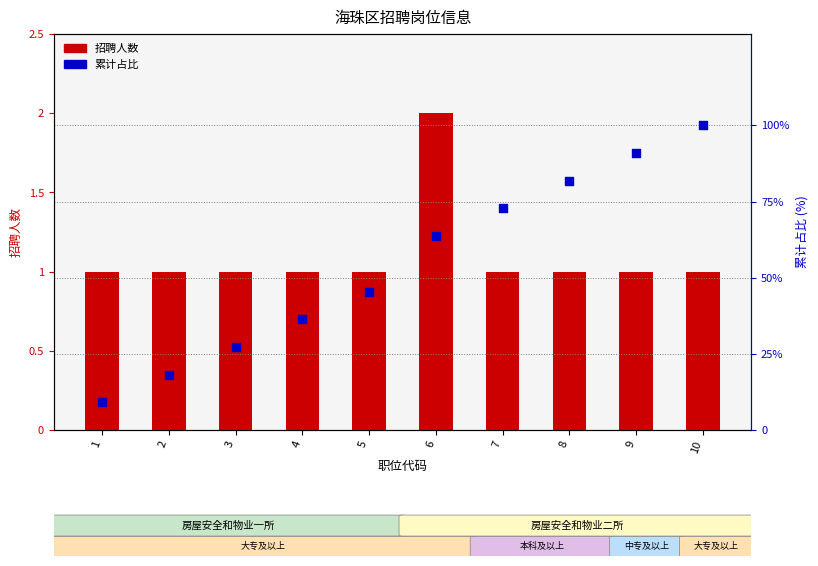

At how many categories does at least one series exceed 84?

2